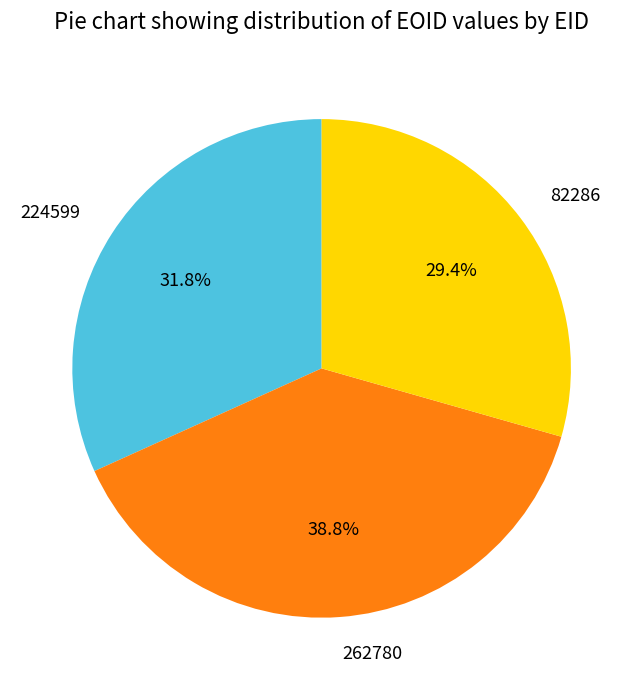

How many slices are in this pie chart?

3